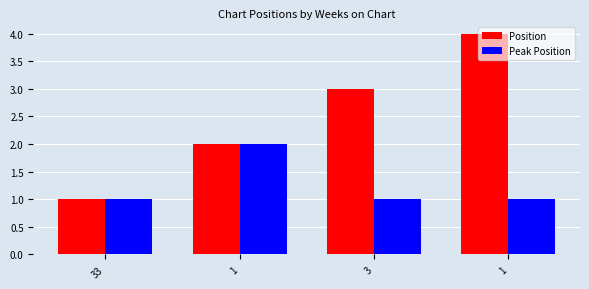

Does the chart contain any negative values?

No